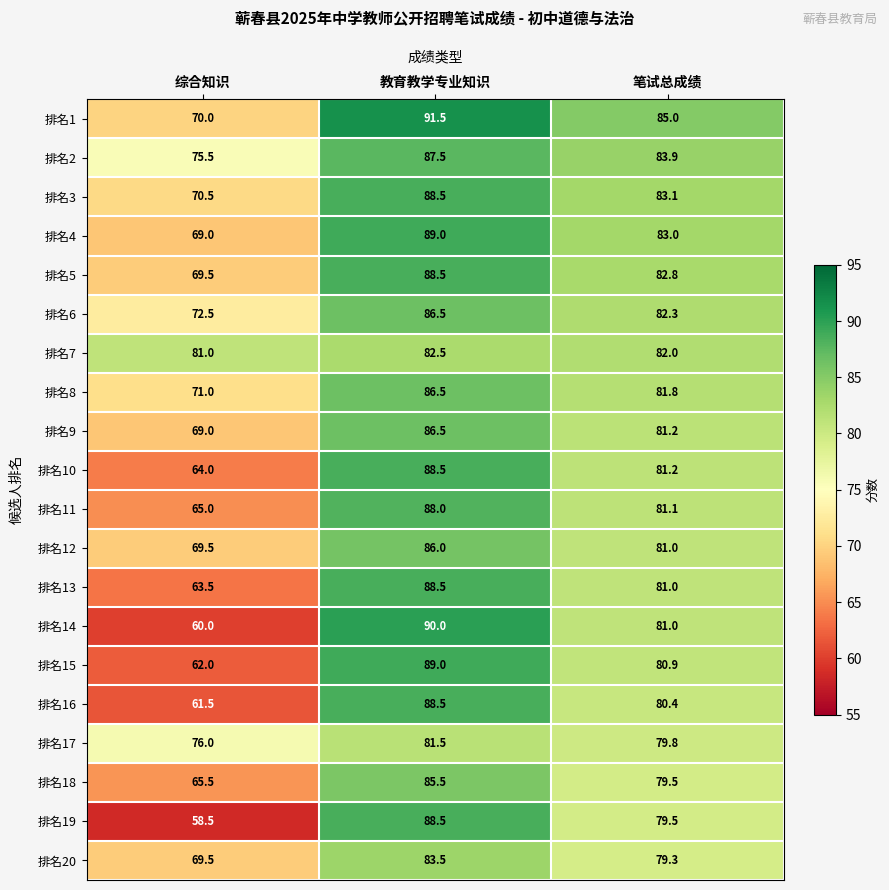

What is the difference between the 排名8 values at 综合知识 and 笔试总成绩?

10.8